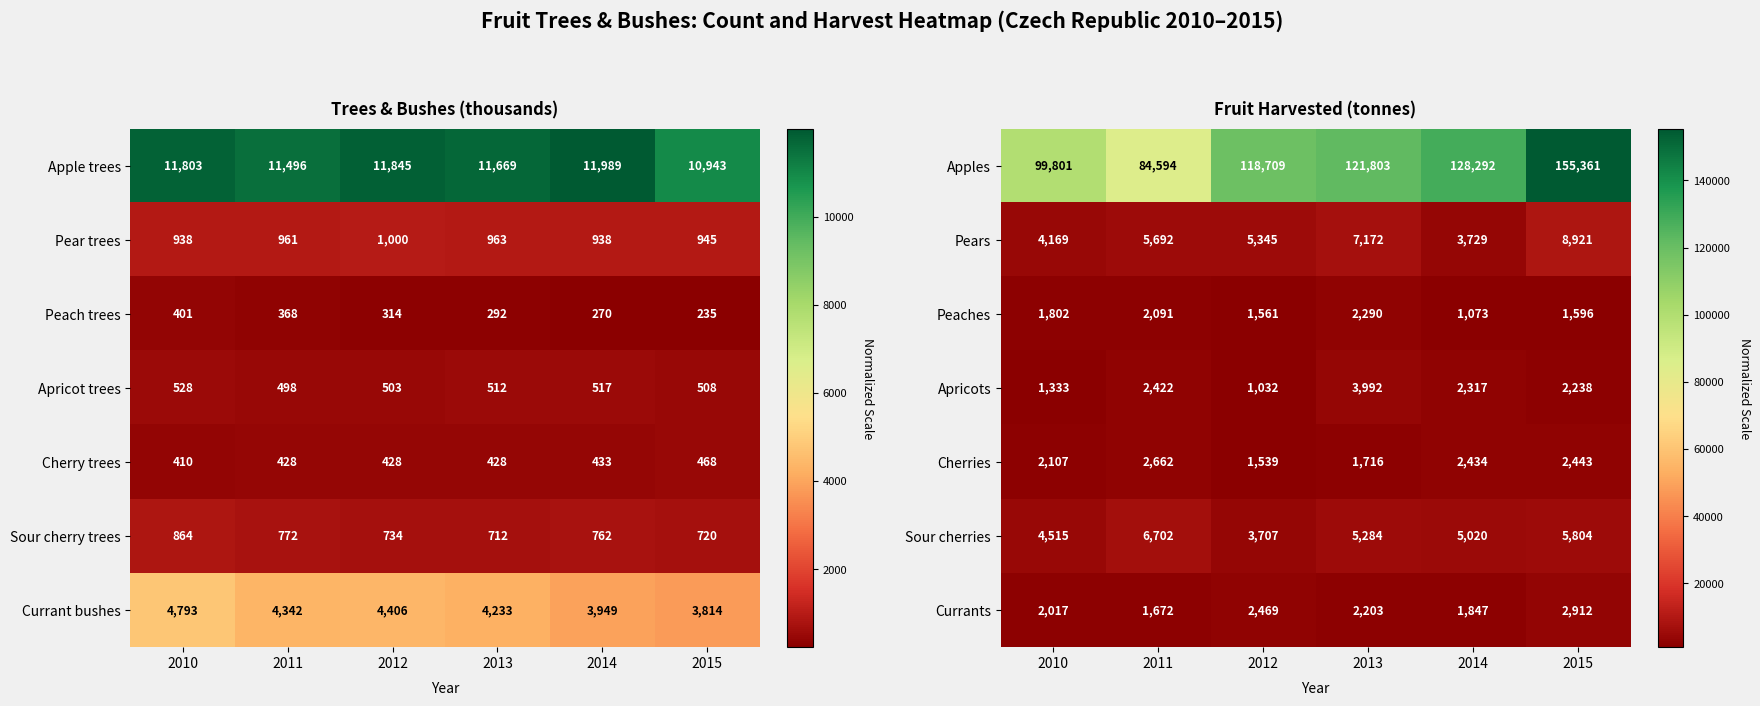

What is the approximate value of Apricots at 2014, to the nearest 100?

2300